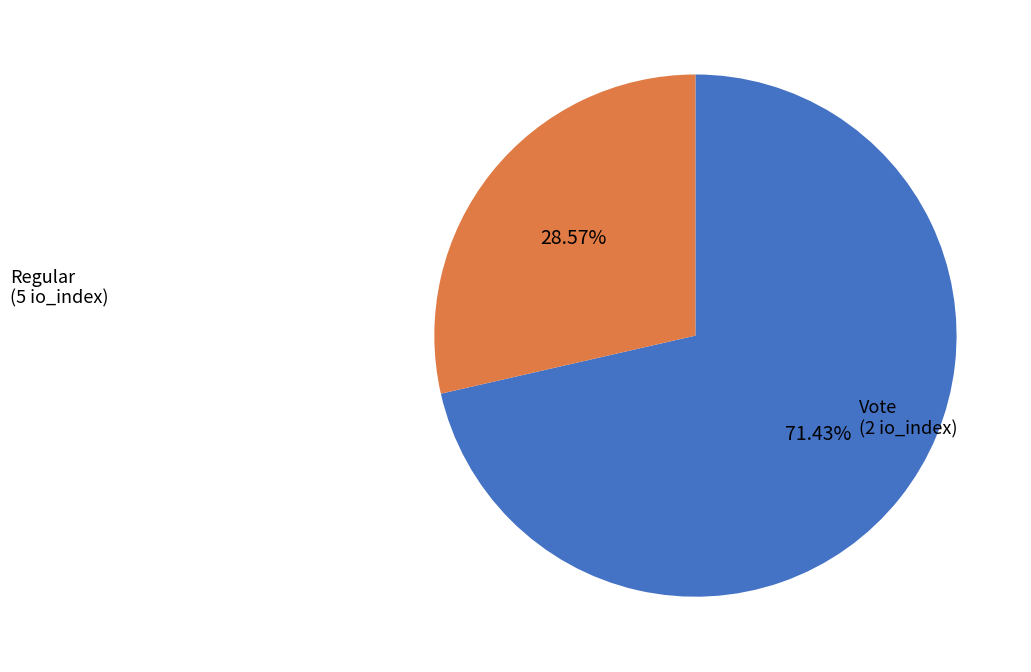

Combined, do Vote and Regular account for over 50%?

Yes